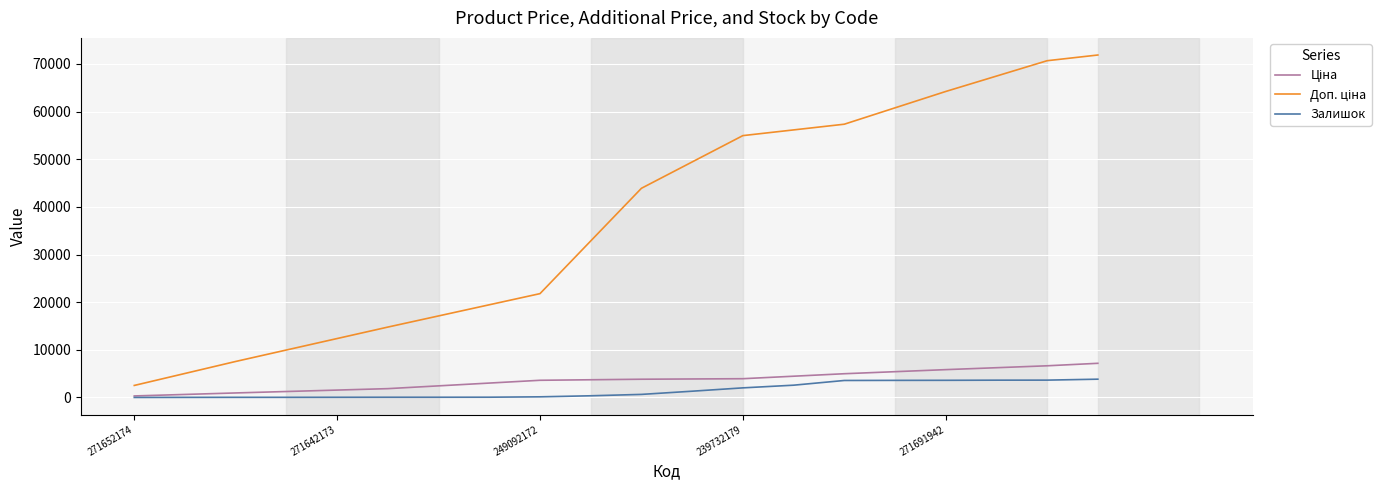

How many lines are shown in the chart?

3